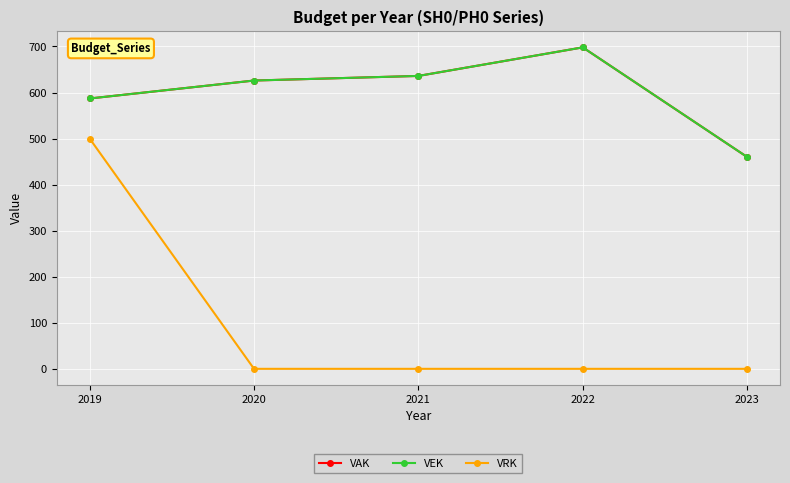

Between 2019 and 2021, which is larger?

2021